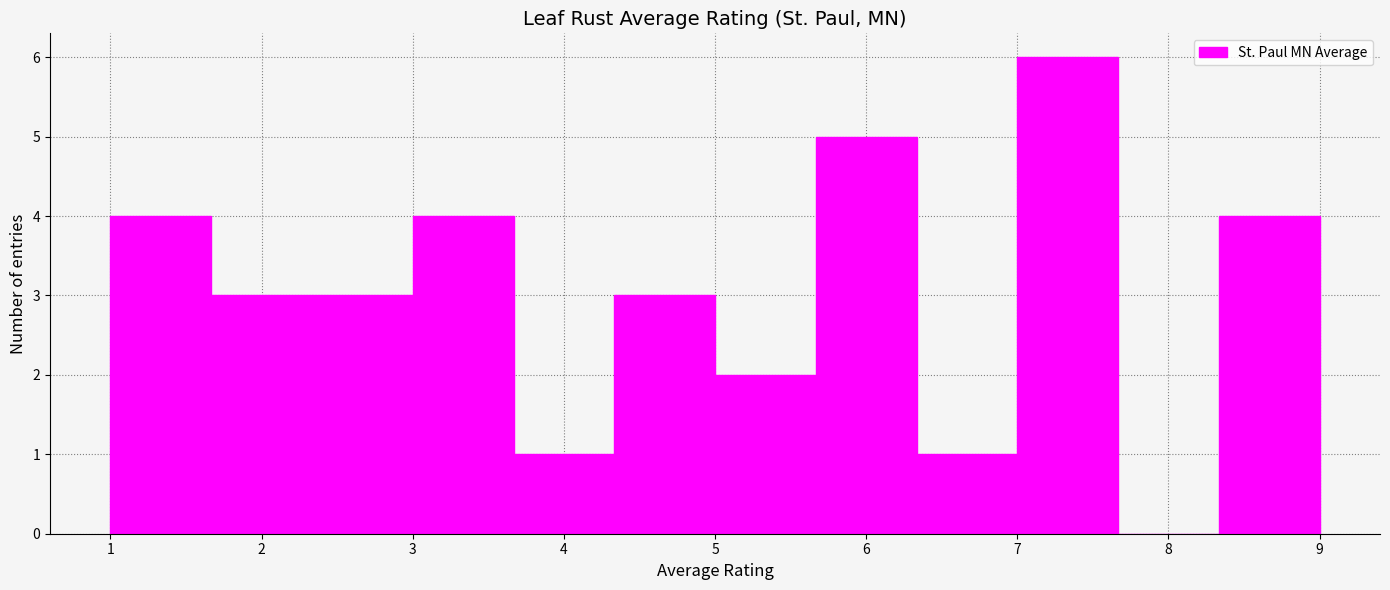

Reading left to right, list every bar in this chart as the range it spans on the x-axis followed by its height. Neither the bar edges nor the heights are printed on the chart, so give them approximately, as read against the axes.

1.0 to 1.7: 4
1.7 to 2.3: 3
2.3 to 3.0: 3
3.0 to 3.7: 4
3.7 to 4.3: 1
4.3 to 5.0: 3
5.0 to 5.7: 2
5.7 to 6.3: 5
6.3 to 7.0: 1
7.0 to 7.7: 6
7.7 to 8.3: 0
8.3 to 9.0: 4